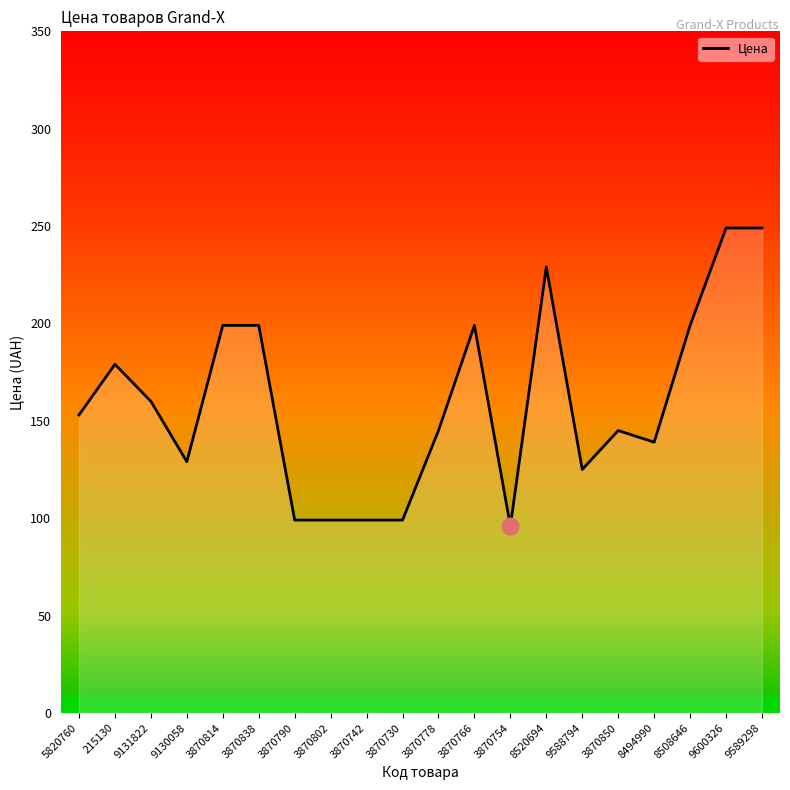

Reading left to right, what are all the values shown in this chart?

153	179	160	129	199	199	99	99	99	99	145	199	96	229	125	145	139	199	249	249